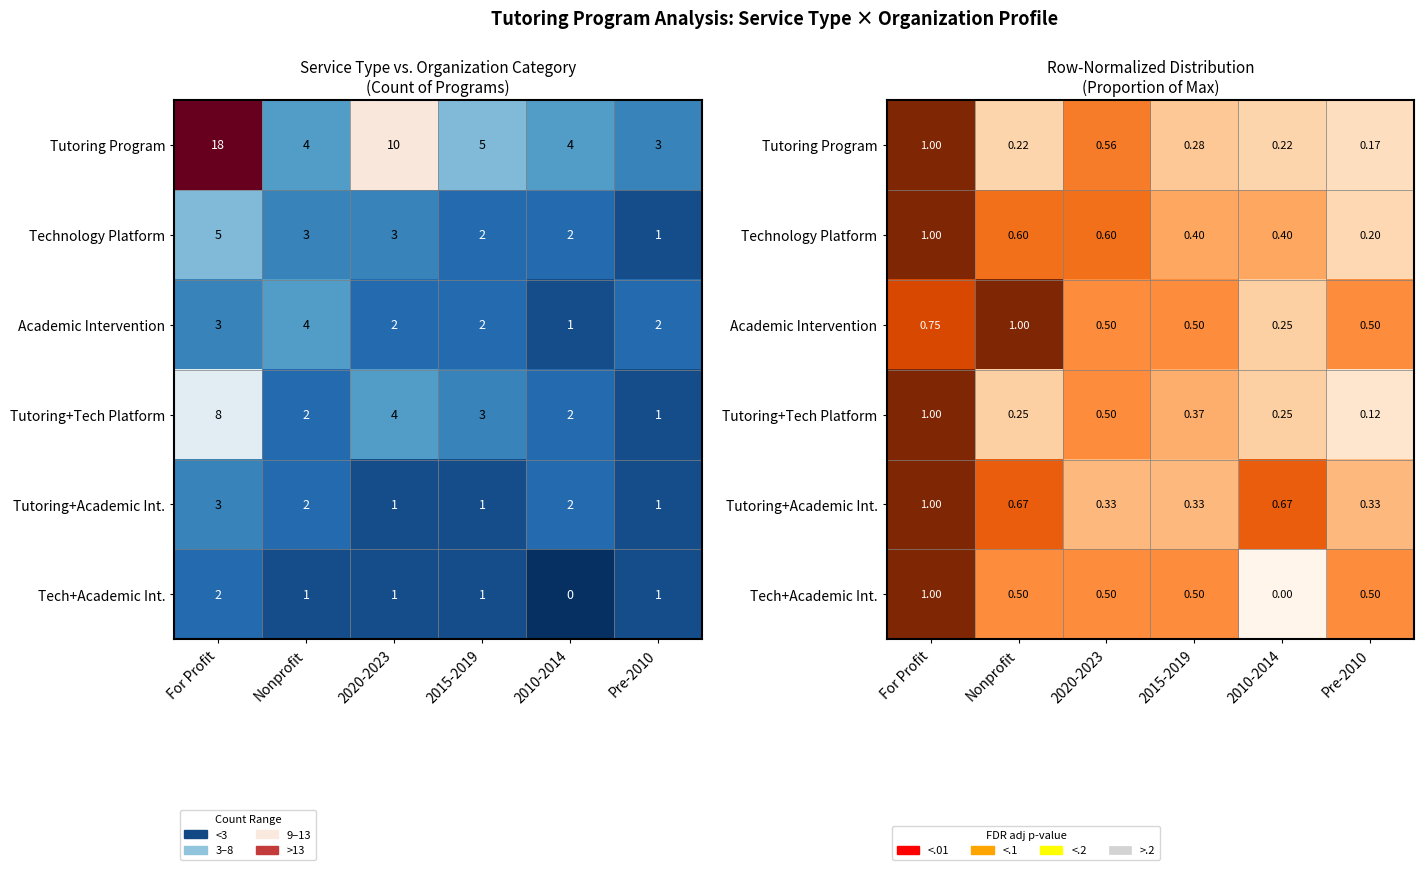

Rank the series at Pre-2010 from highest to lowest value.

Academic Intervention, Tech+Academic Int., Tutoring+Academic Int., Technology Platform, Tutoring Program, Tutoring+Tech Platform